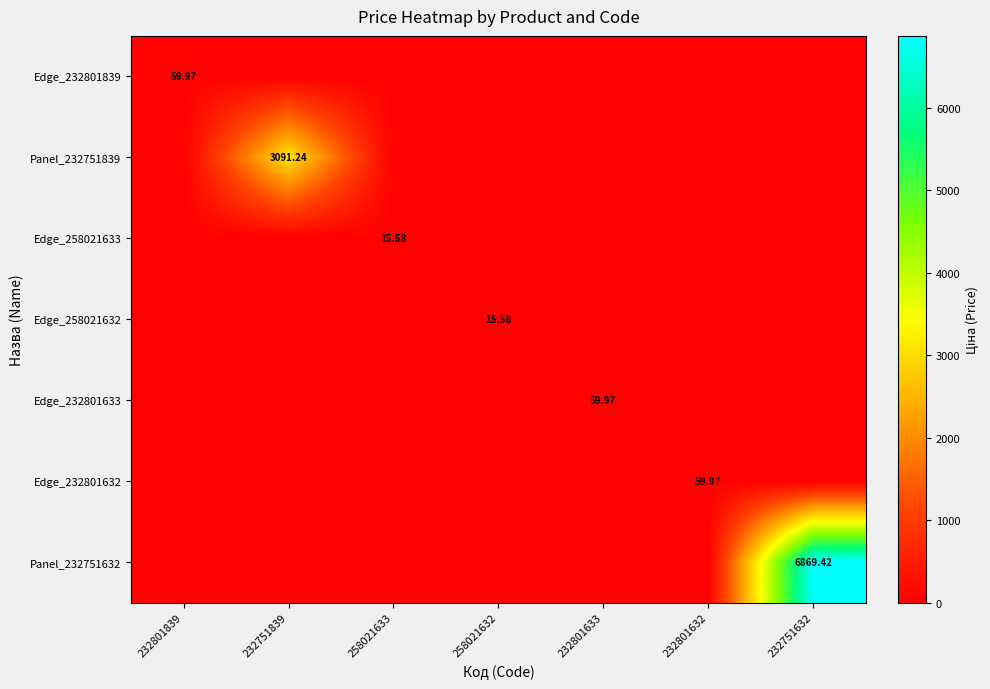

How many positive values does the Panel_232751632 series have?

1